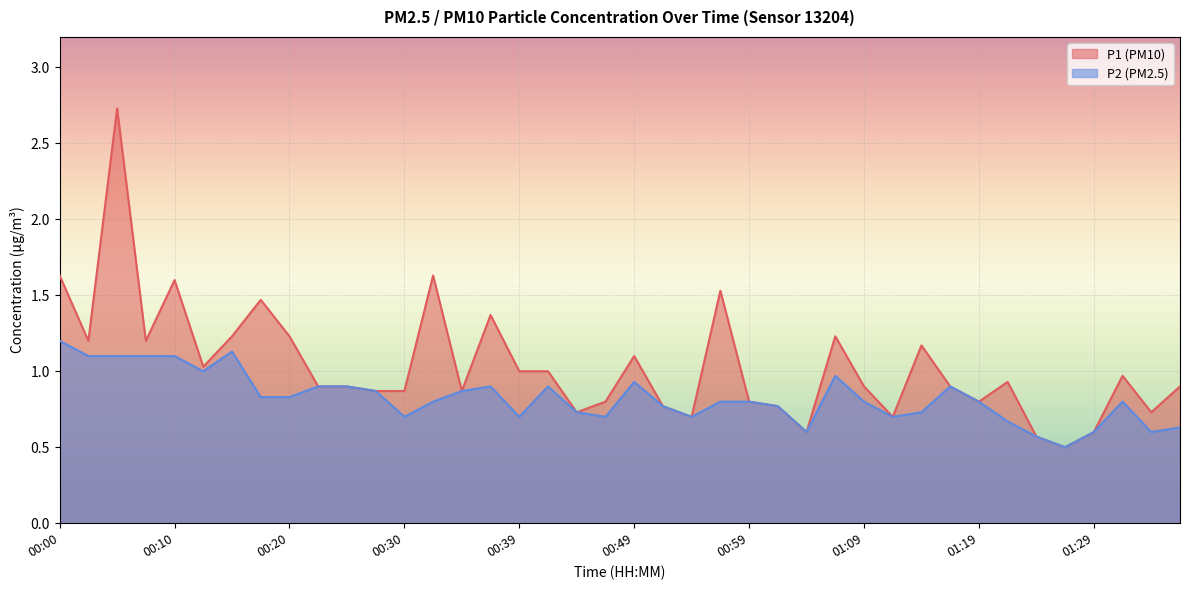

How many lines are shown in the chart?

2